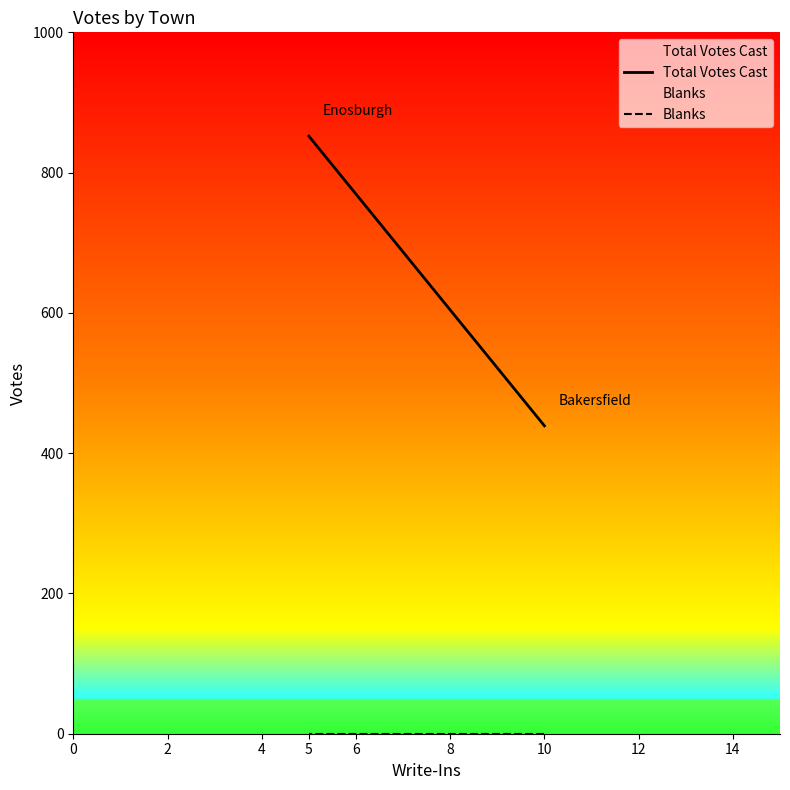

Rank the series by their maximum value, from lowest to highest.

Blanks, Total Votes Cast